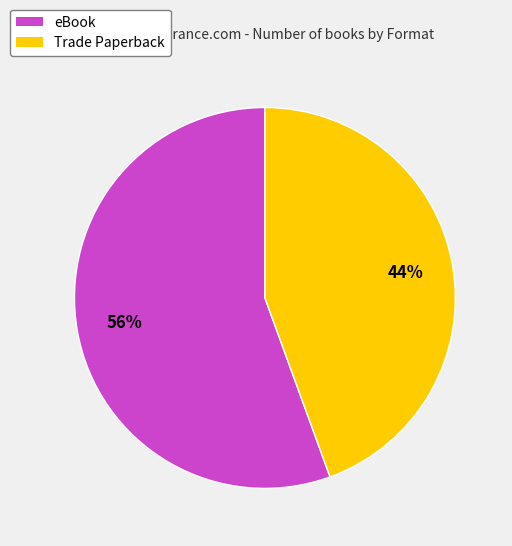

To the nearest percent, what is the average slice percentage?

50%